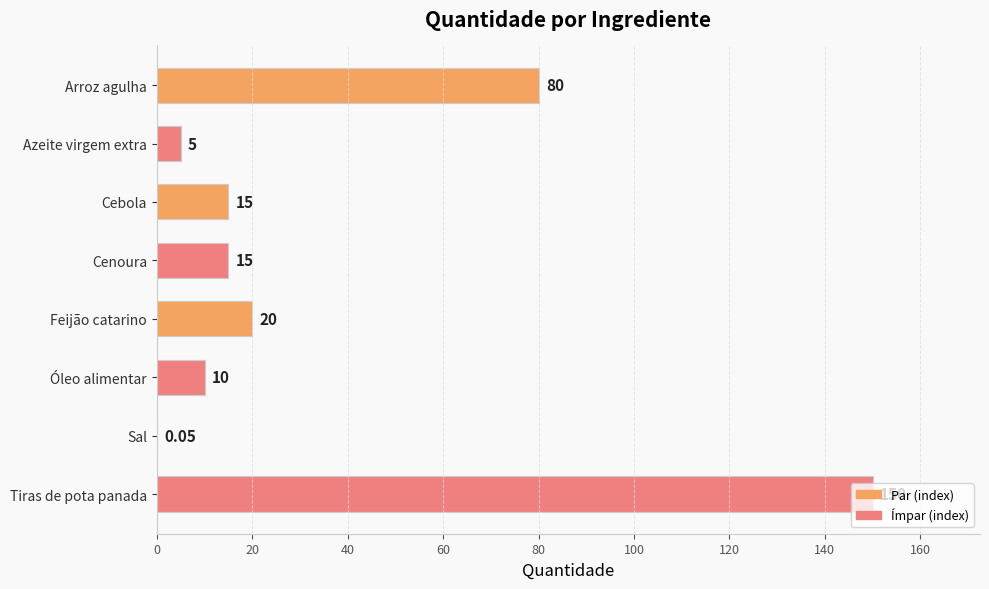

Where is the data nearest to the value 75?

Arroz agulha